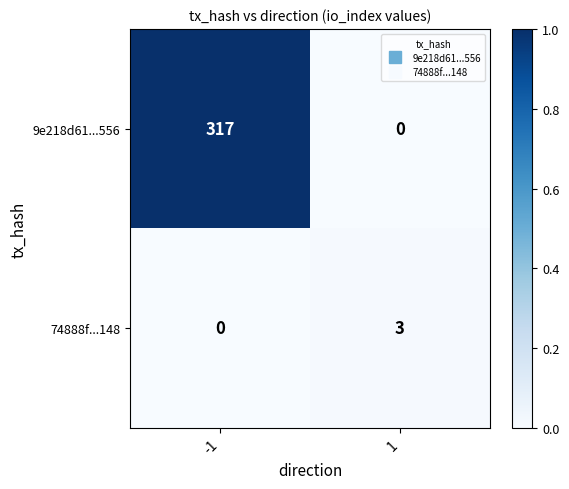

Which series has the largest range (max minus min)?

9e218d61...556